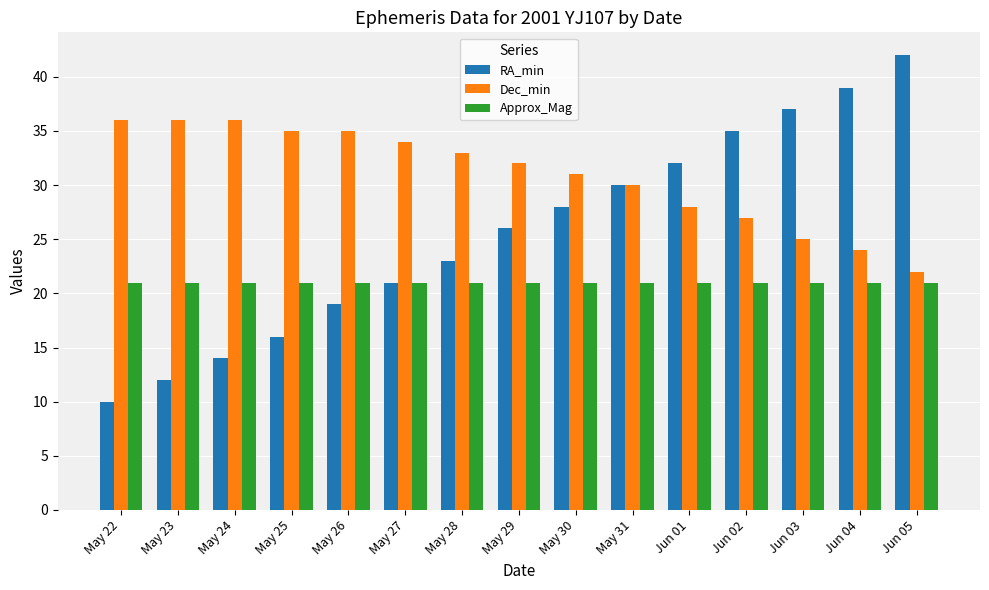

Which series has the largest total across all categories?

Dec_min